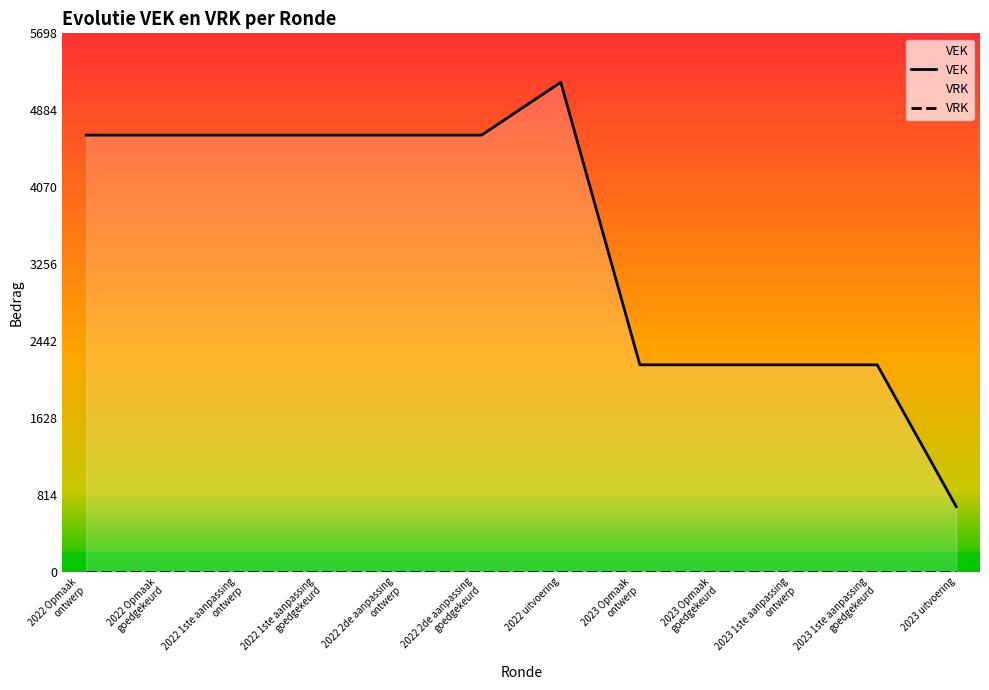

What is the change in value from 2022 2de aanpassing ontwerp to 2023 1ste aanpassing goedgekeurd?

-2431